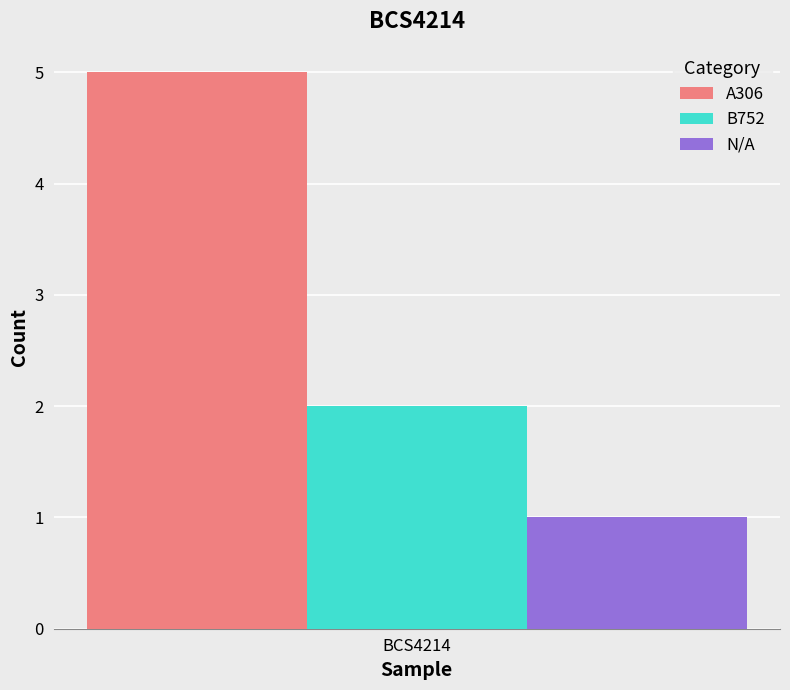

What is the highest value of the A306 series?

5